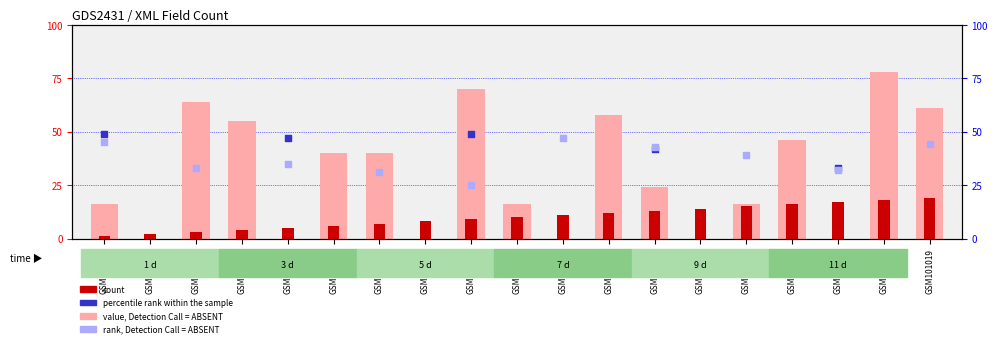

Which has a higher value, GSM101005 or GSM101019?

GSM101019